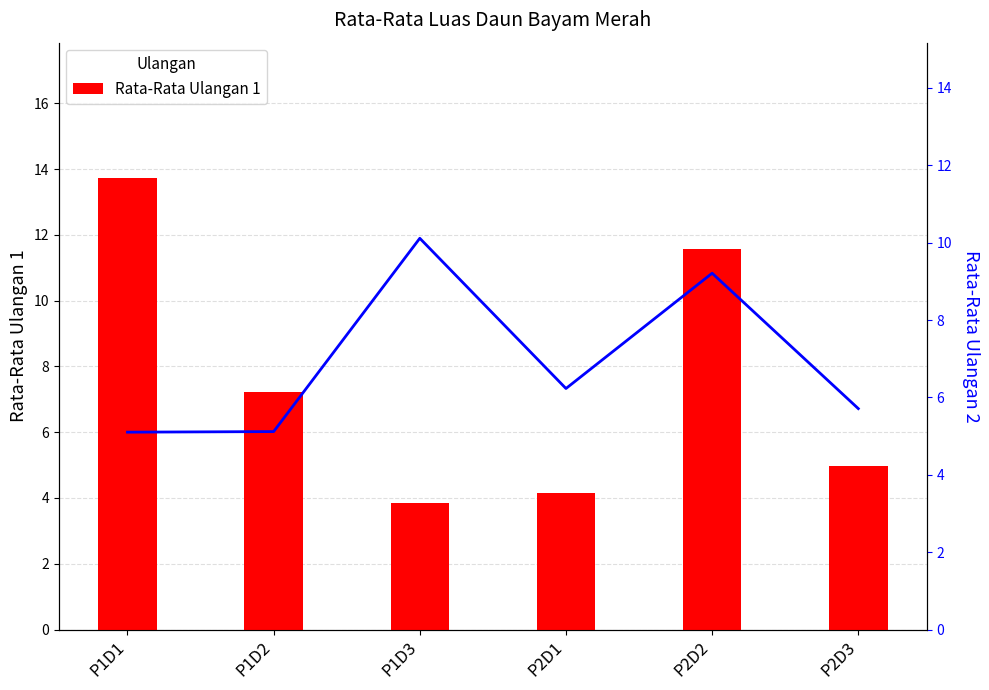

How many distinct data groups are displayed?

2